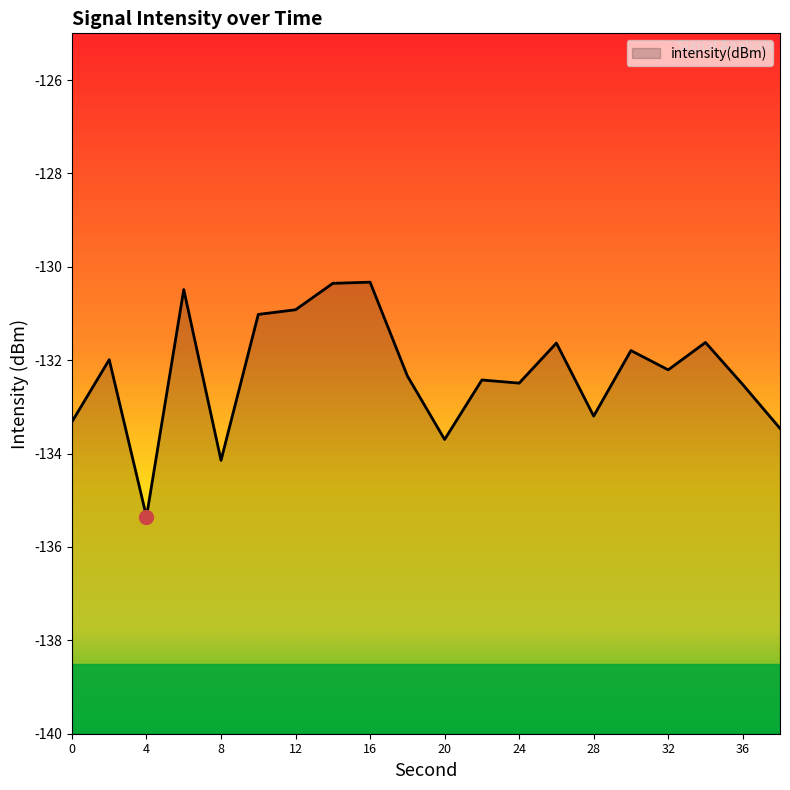

What is the sum of the values at 16 and 28?

-263.5